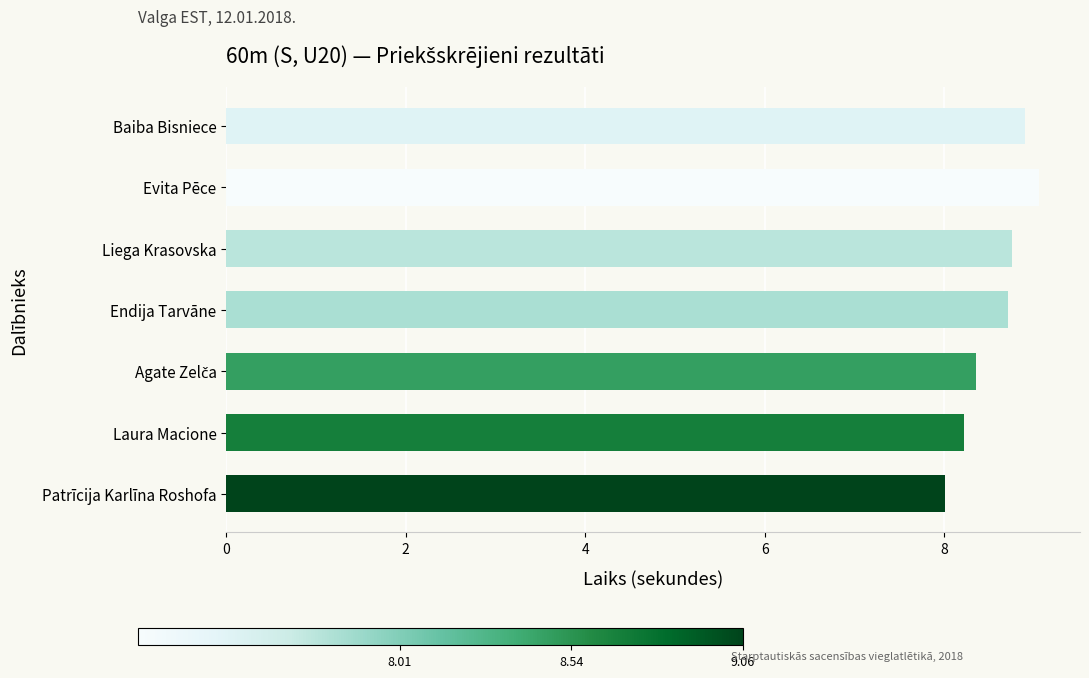

Between Evita Pēce and Laura Macione, which is larger?

Evita Pēce